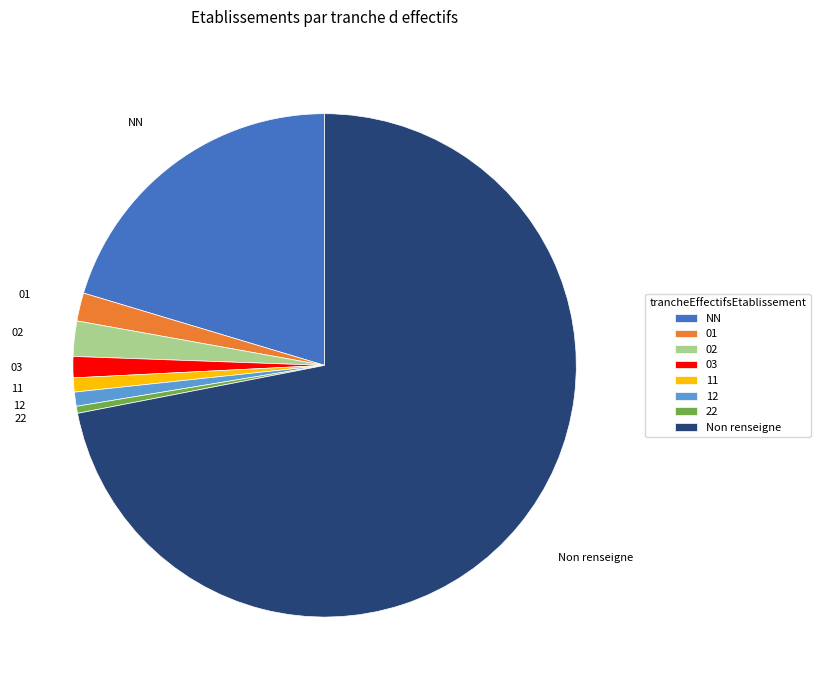

Is there any slice that represents more than half of the pie?

Yes